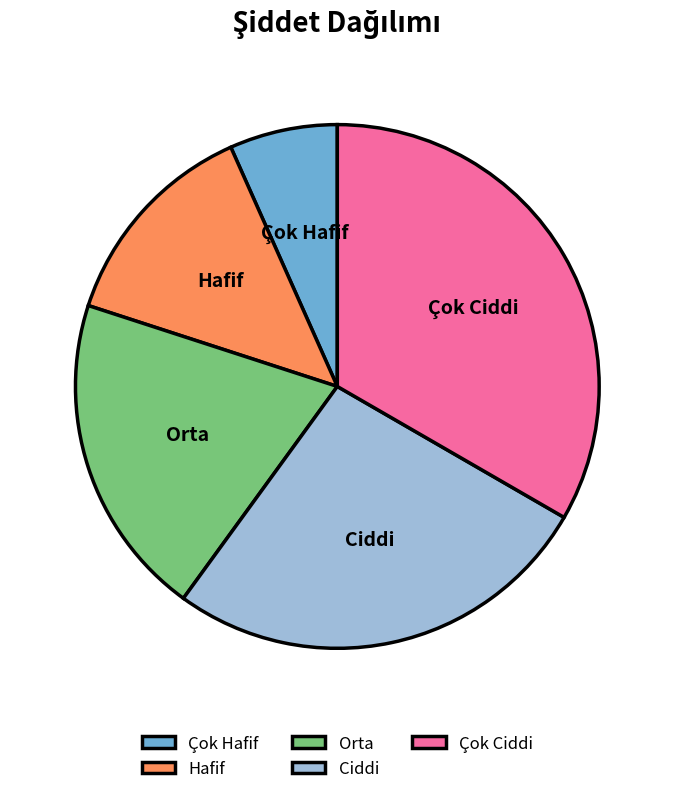

Which category has the biggest portion of the pie?

Çok Ciddi